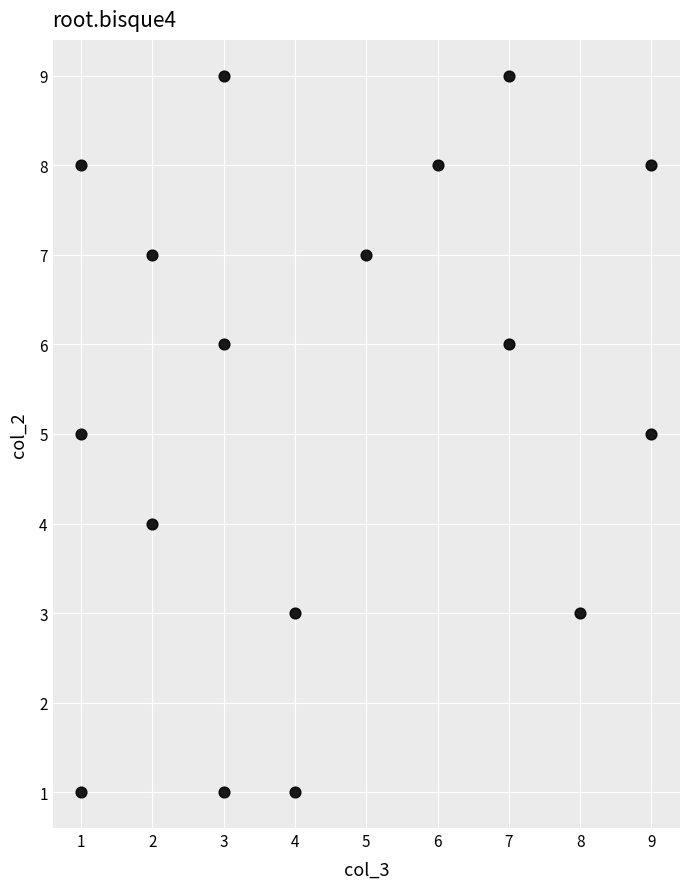

What is the range of X values (max minus min)?

8